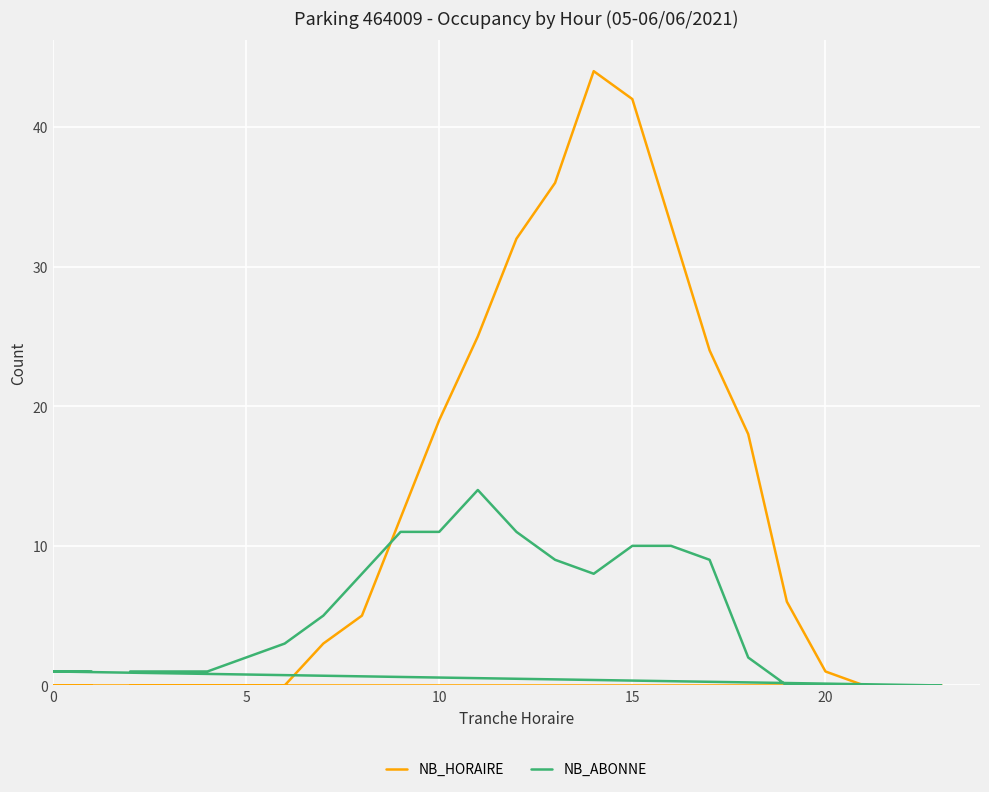

Rank the series by their maximum value, from lowest to highest.

NB_ABONNE, NB_HORAIRE